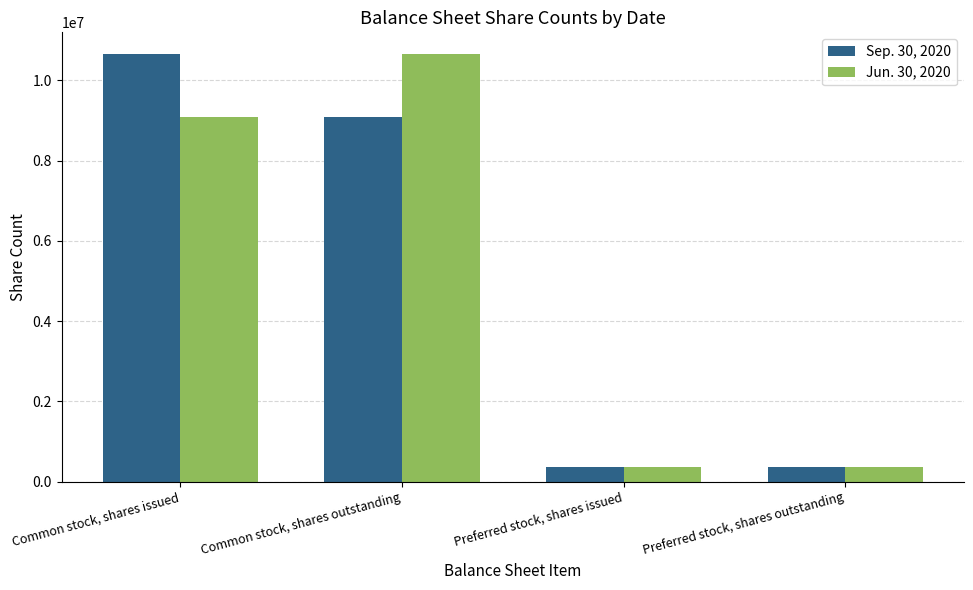

Reading right to left, what are all the values shown in this chart?

Sep. 30, 2020: 368989	368989	9083414	10665931
Jun. 30, 2020: 368602	368602	10665931	9083414